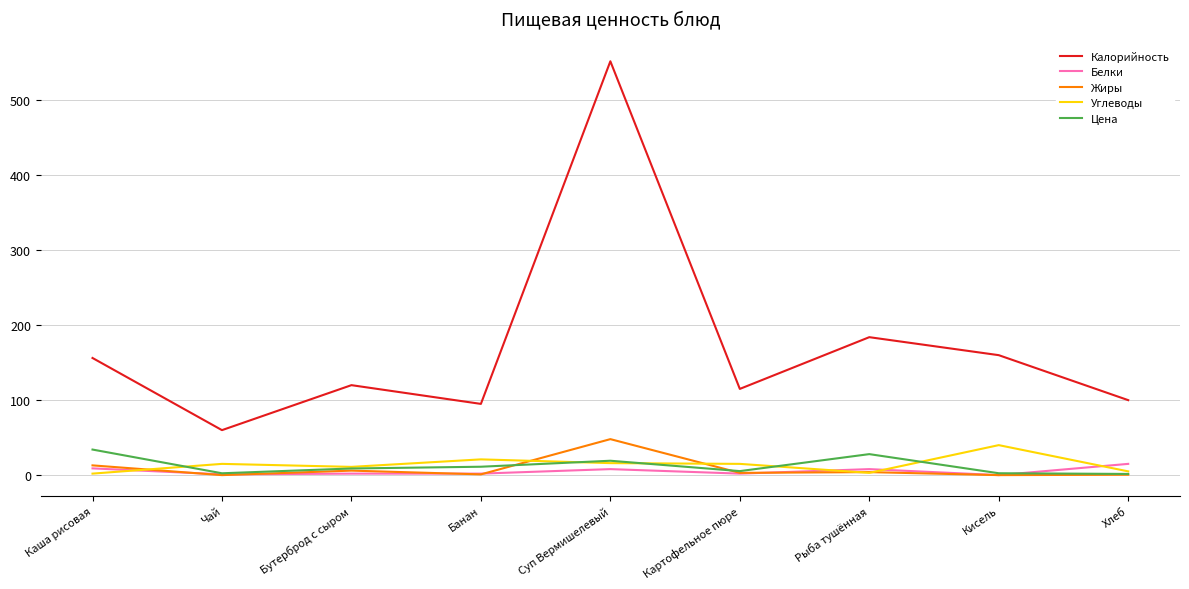

Between which two adjacent categories do Углеводы and Белки first intersect?

Каша рисовая and Чай